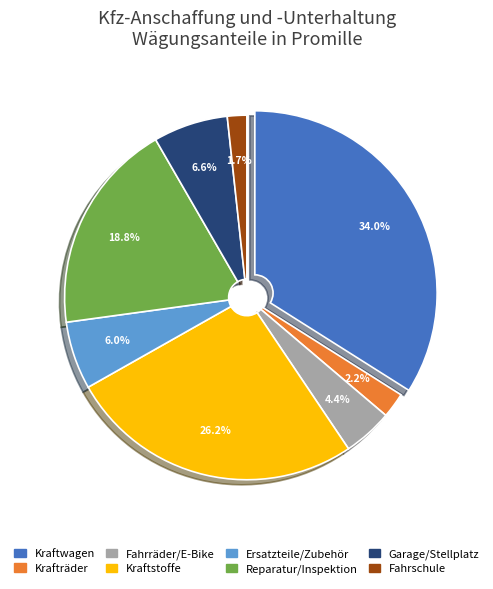

Is there any slice that represents more than half of the pie?

No